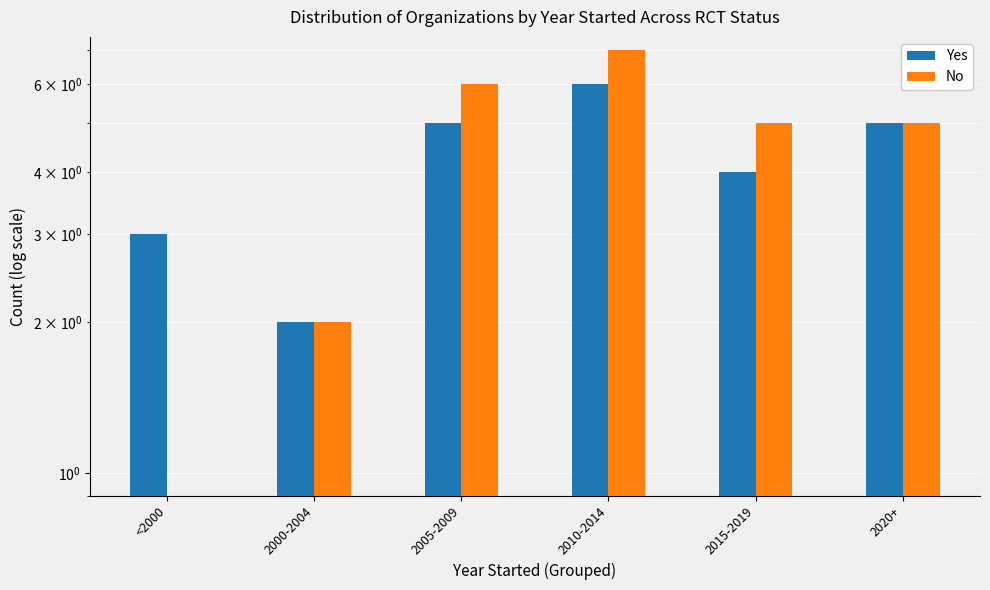

What is the difference between the maximum and minimum values in the No series?

7